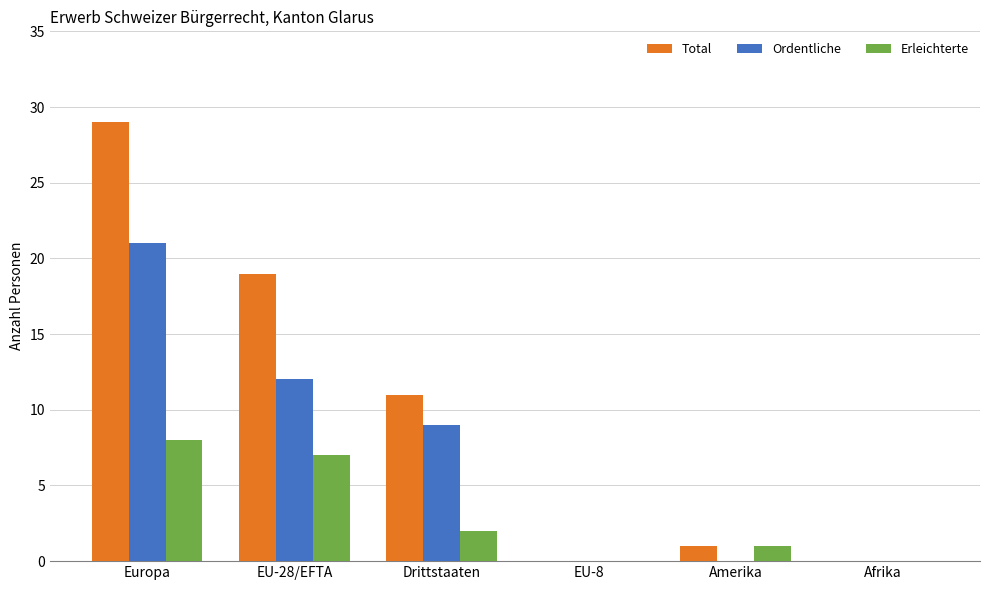

At which label does Ordentliche first exceed 9?

Europa